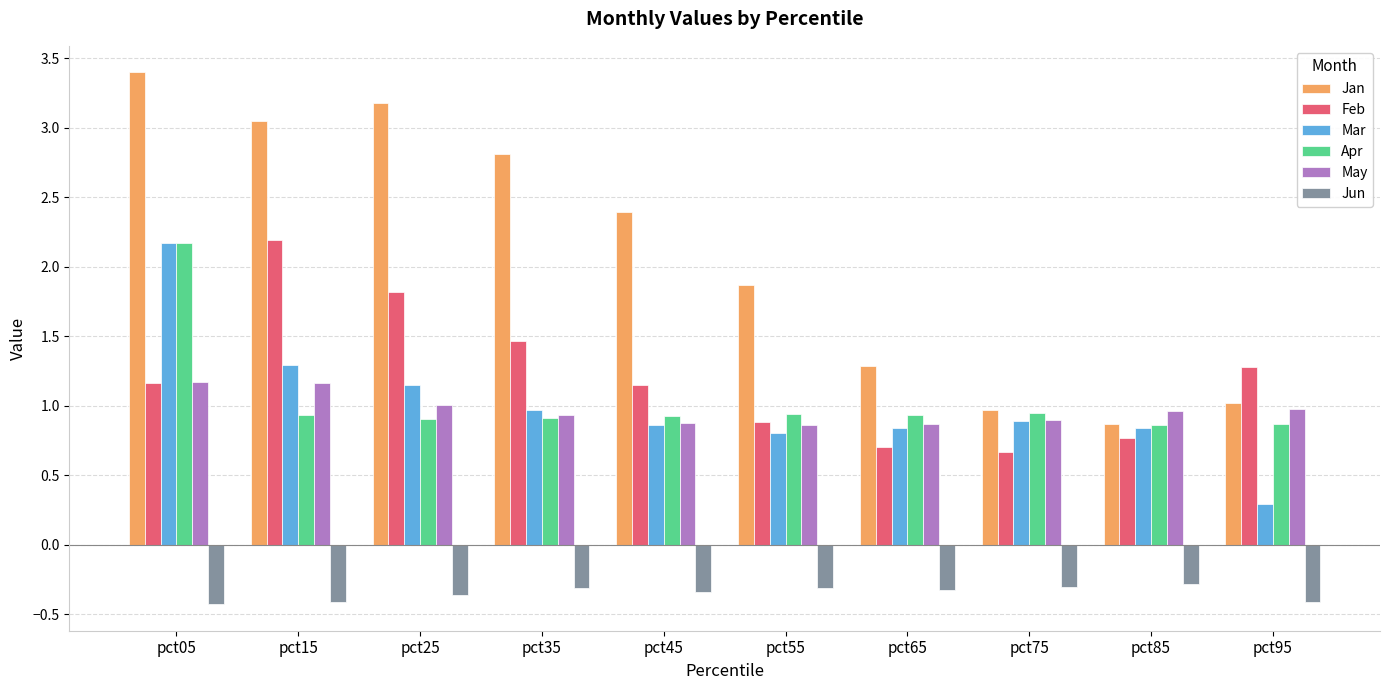

What is the maximum value for Jun?

-0.3